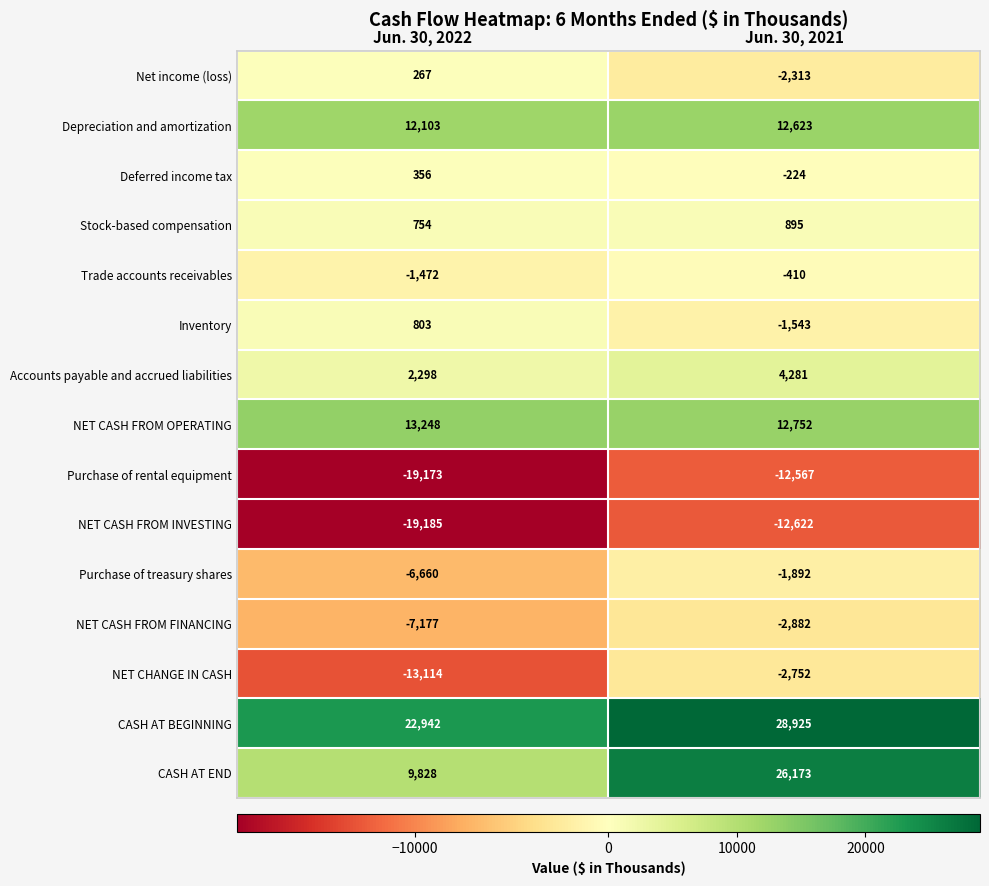

Where is Depreciation and amortization nearest to the value 12363?

Jun. 30, 2022